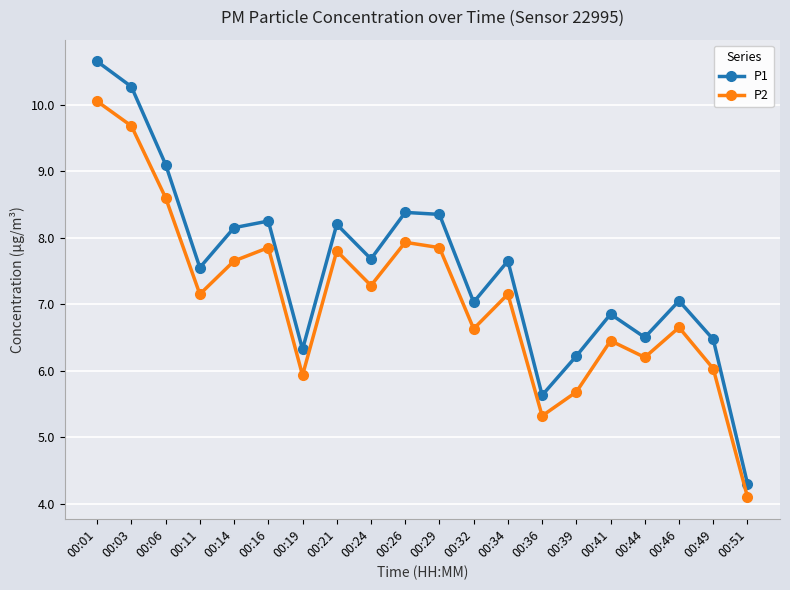

How many values in the P1 series are below 7?

7